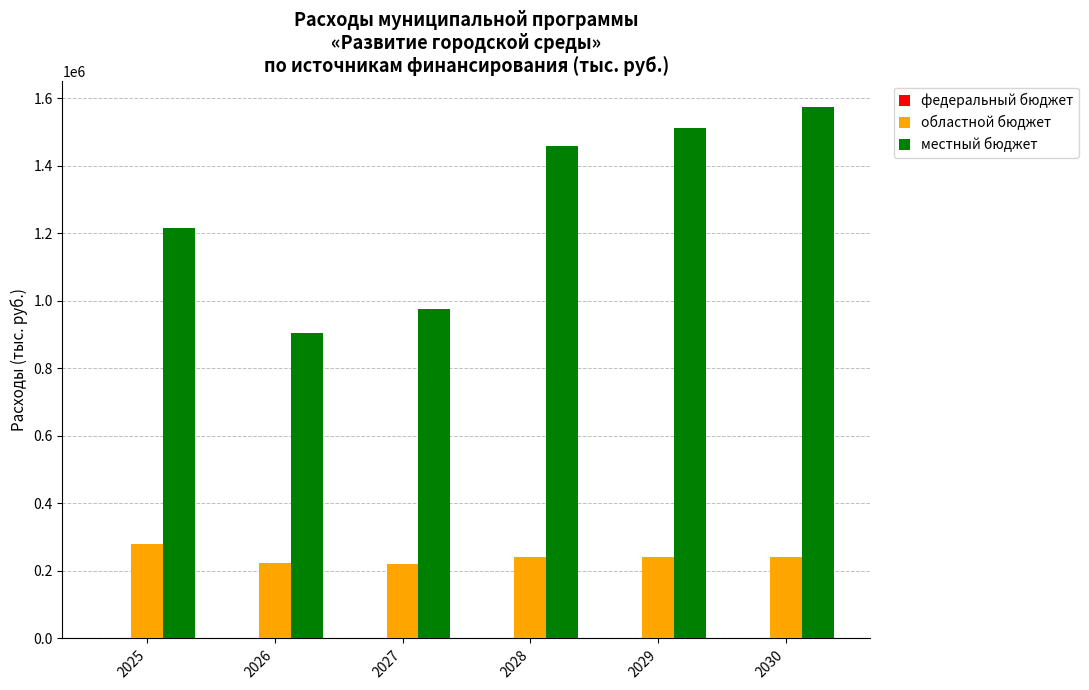

What is the spread (max minus min) of values at 2030?

1333423.0